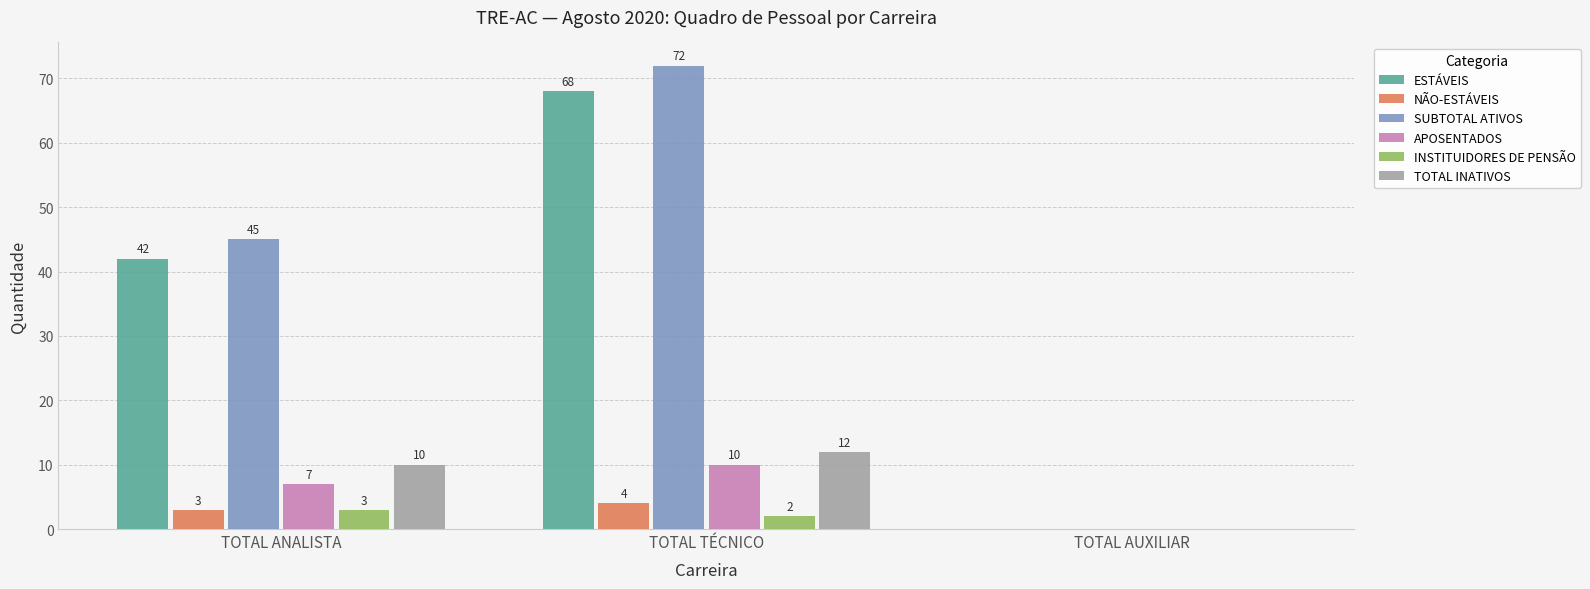

How many data points does each series have?

3